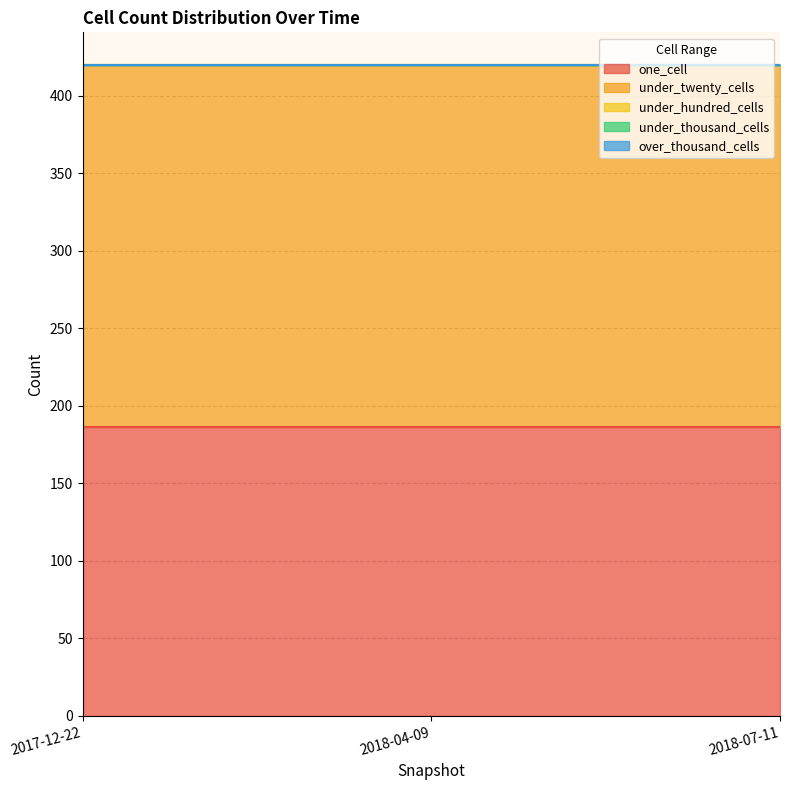

How many lines are shown in the chart?

5